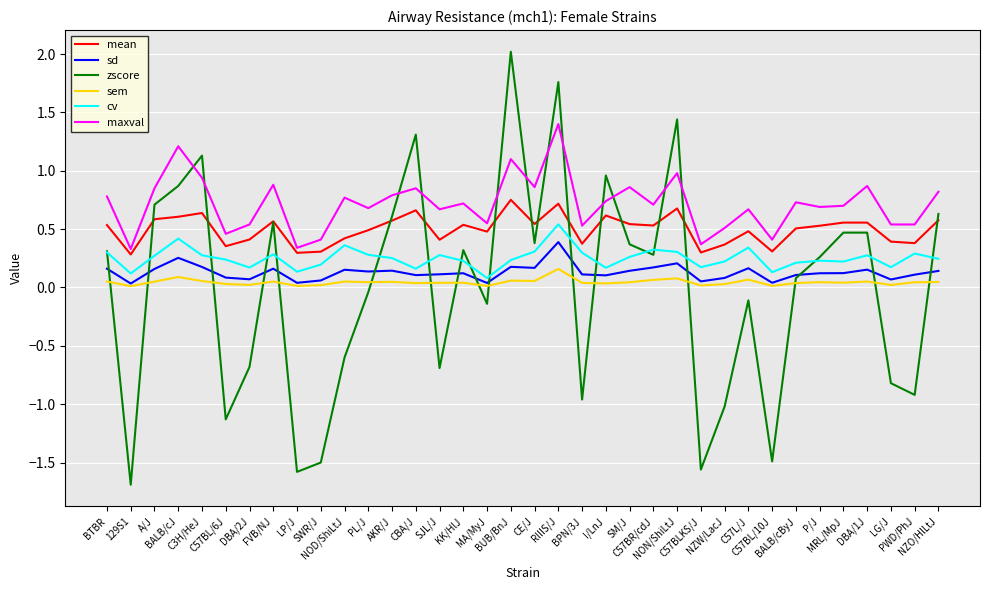

At A/J, list the series in order from largest to smallest.

maxval, zscore, mean, cv, sd, sem